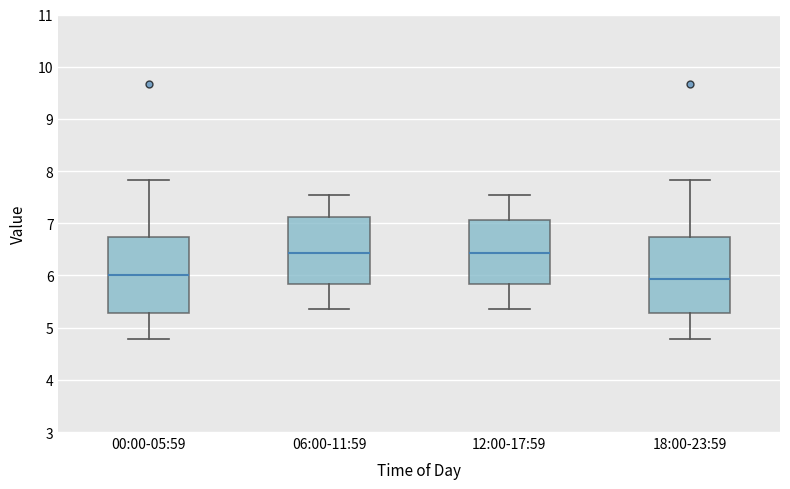

Where is the lower edge of the box for 12:00-17:59 on the y-axis? The values are not printed on the chart, so give them approximately, as read against the axis.

5.8